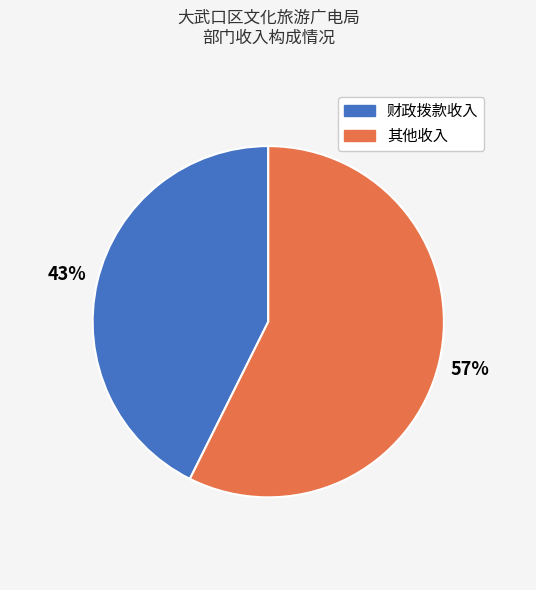

Approximately how many times larger is the value at 其他收入 compared to 财政拨款收入?

1.3